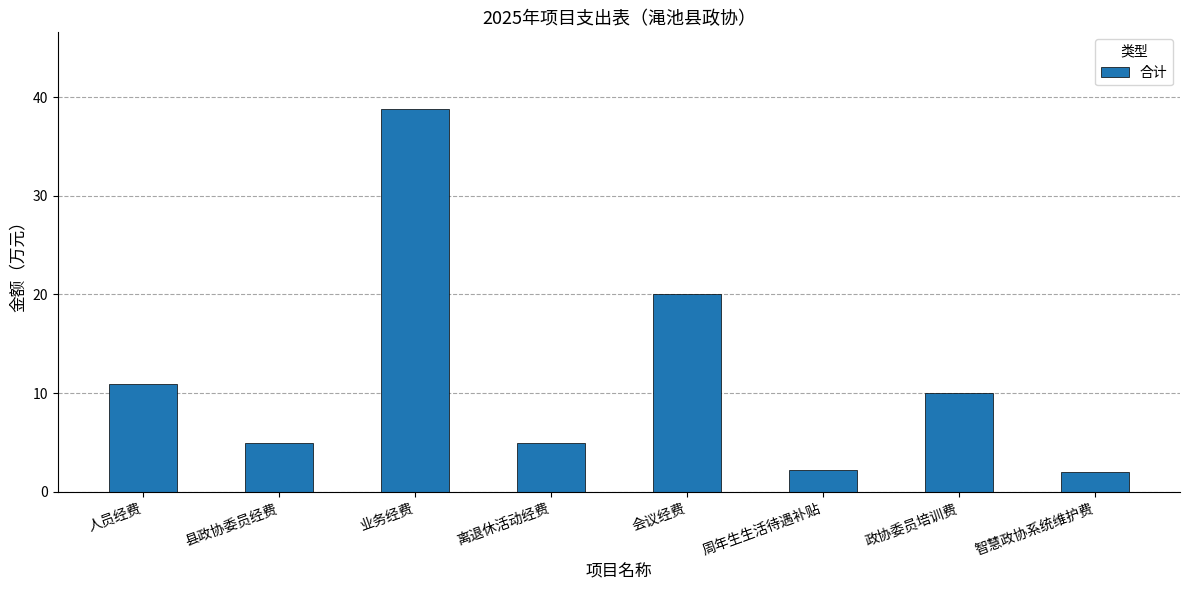

Reading left to right, what are all the values shown in this chart?

11.0	5.0	38.8	5.0	20.0	2.2	10.0	2.0